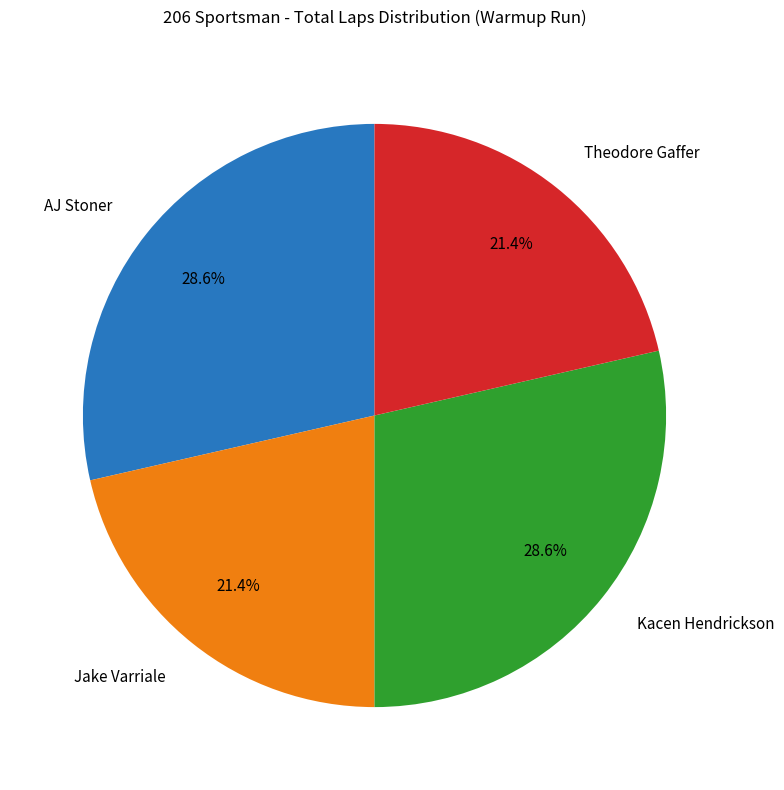

To the nearest percent, what is the difference between the largest and smallest slice percentages?

7%